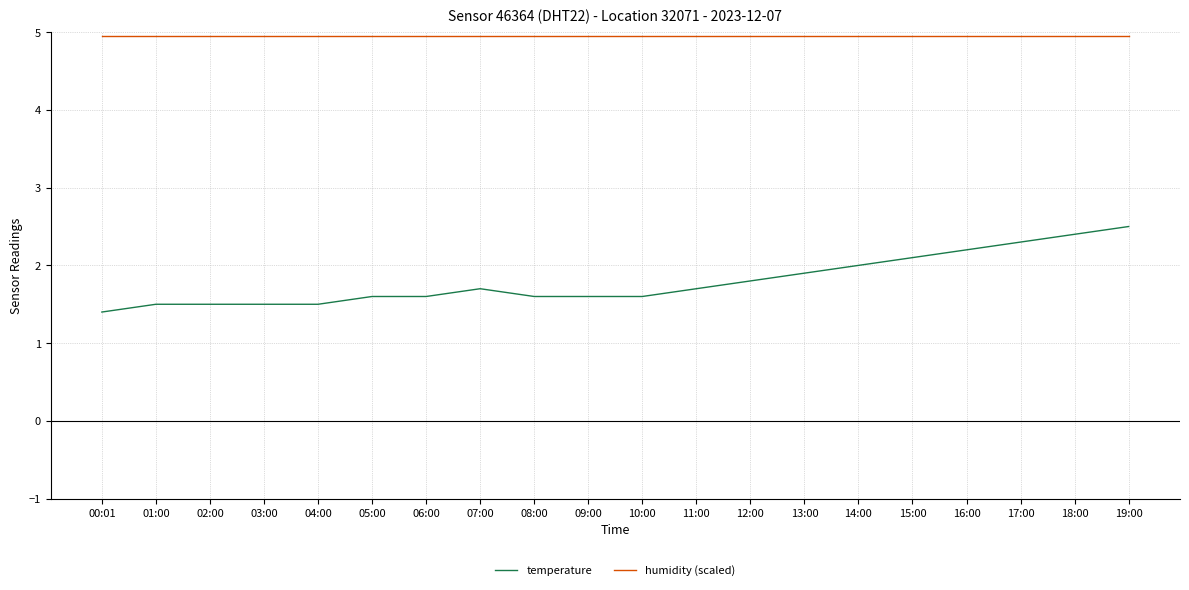

What is the maximum value for humidity (scaled)?

5.0